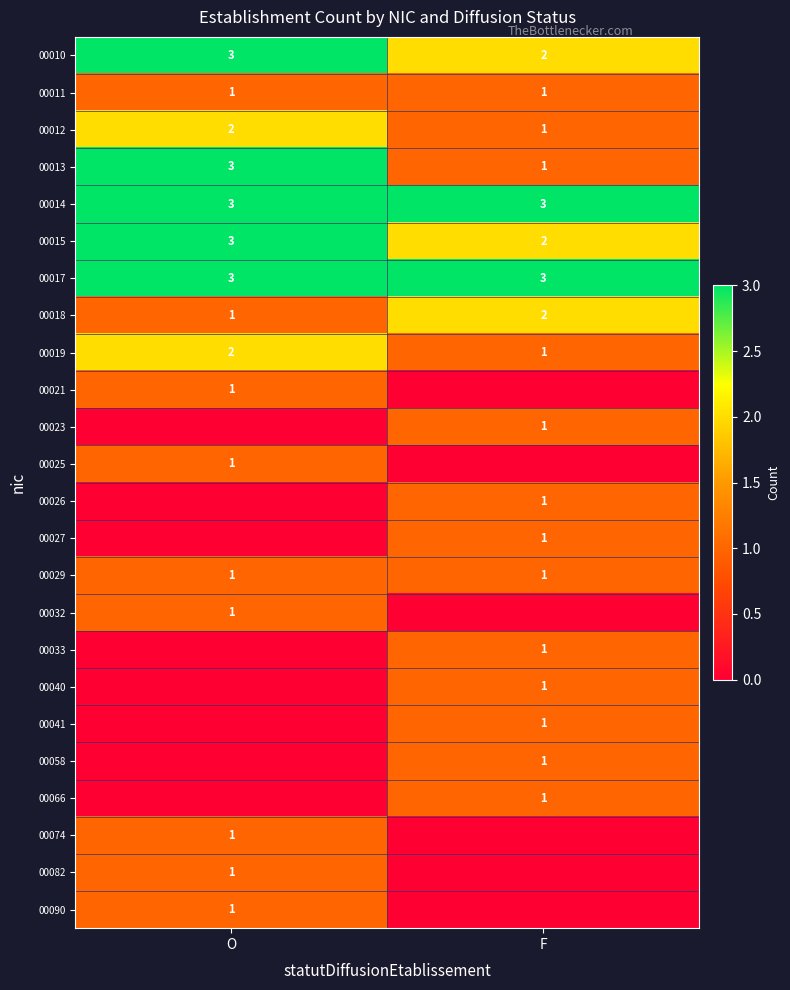

Which category has the lowest value across all series?

F